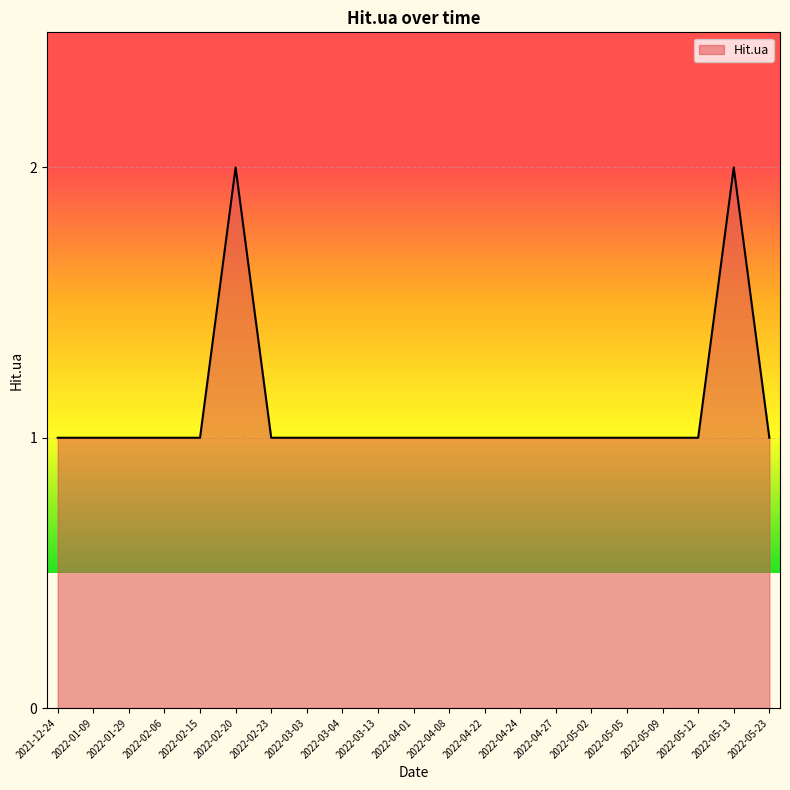

Reading left to right, what are all the values shown in this chart?

2021-12-24=1	2022-01-09=1	2022-01-29=1	2022-02-06=1	2022-02-15=1	2022-02-20=2	2022-02-23=1	2022-03-03=1	2022-03-04=1	2022-03-13=1	2022-04-01=1	2022-04-08=1	2022-04-22=1	2022-04-24=1	2022-04-27=1	2022-05-02=1	2022-05-05=1	2022-05-09=1	2022-05-12=1	2022-05-13=2	2022-05-23=1